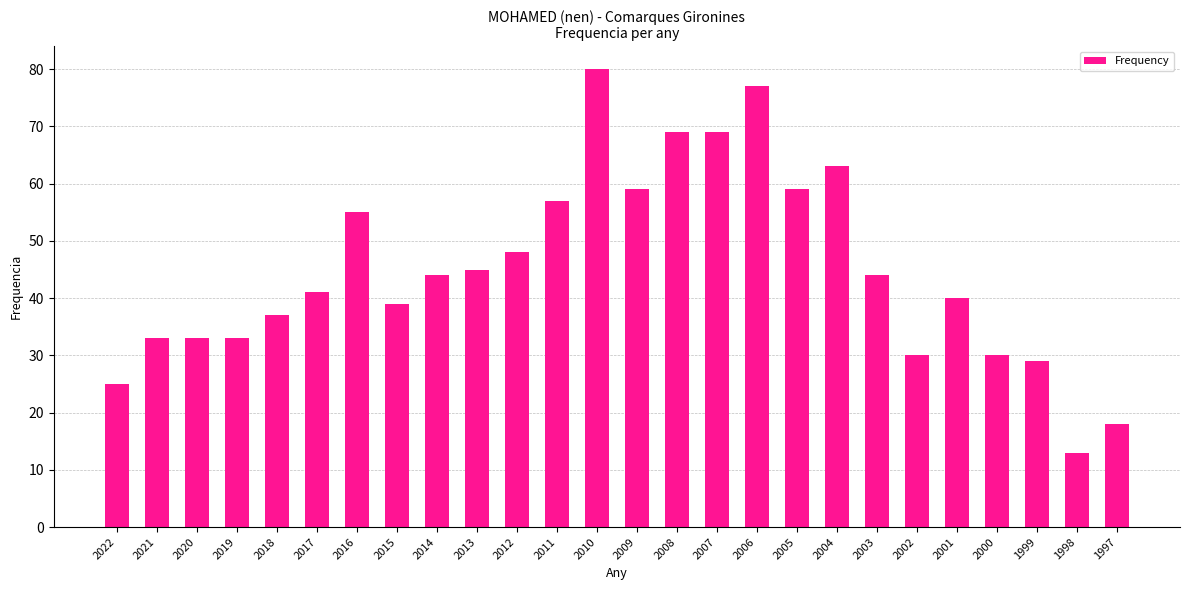

Read the value at 2014, to the nearest 10.

40